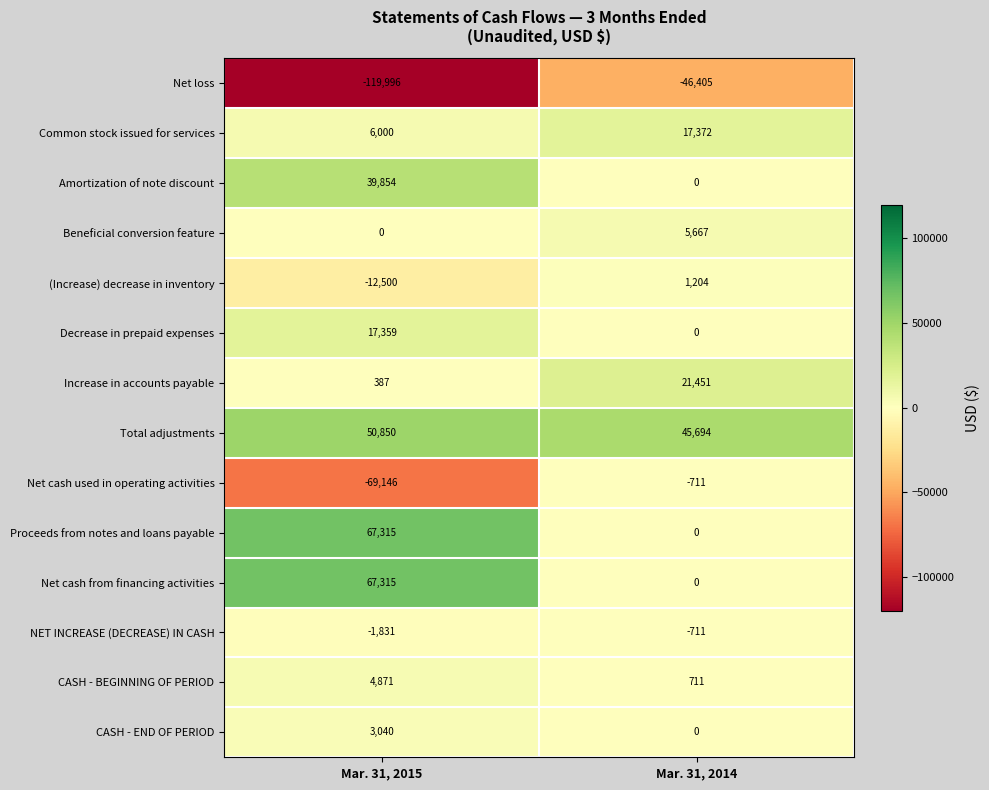

Reading left to right, extract all data points from this chart.

Net loss: -119996	-46405
Common stock issued for services: 6000	17372
Amortization of note discount: 39854	0
Beneficial conversion feature: 0	5667
(Increase) decrease in inventory: -12500	1204
Decrease in prepaid expenses: 17359	0
Increase in accounts payable: 387	21451
Total adjustments: 50850	45694
Net cash used in operating activities: -69146	-711
Proceeds from notes and loans payable: 67315	0
Net cash from financing activities: 67315	0
NET INCREASE (DECREASE) IN CASH: -1831	-711
CASH - BEGINNING OF PERIOD: 4871	711
CASH - END OF PERIOD: 3040	0